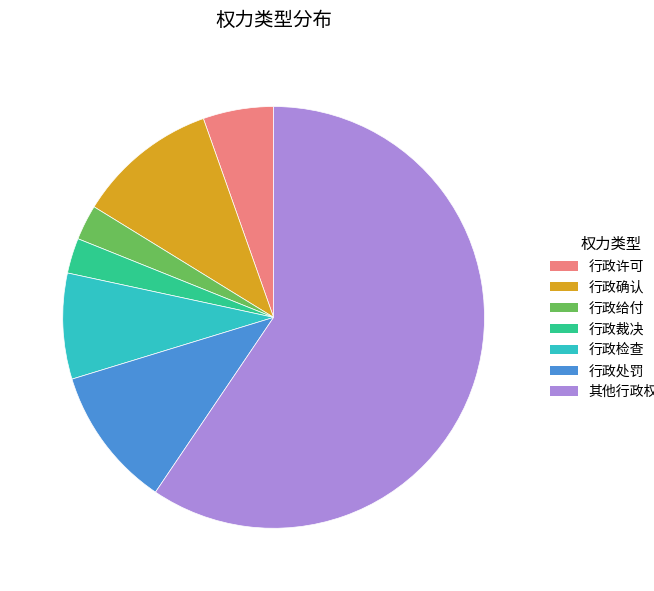

Is the sum of 行政裁决 and 行政处罚 greater than half?

No